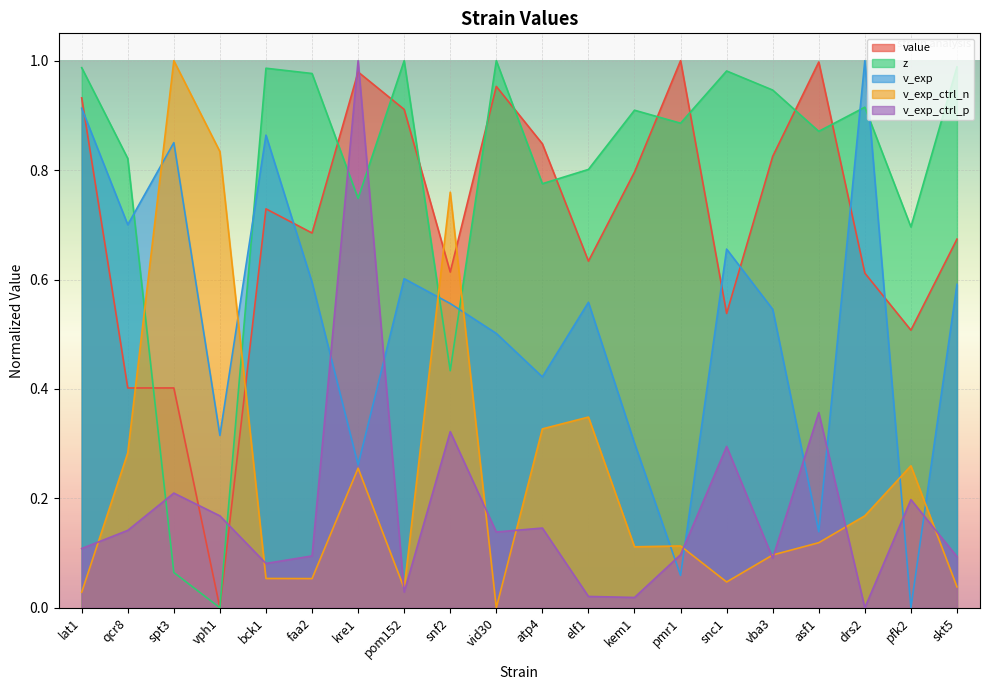

Is it true that value equals 1.0 at vid30?

True